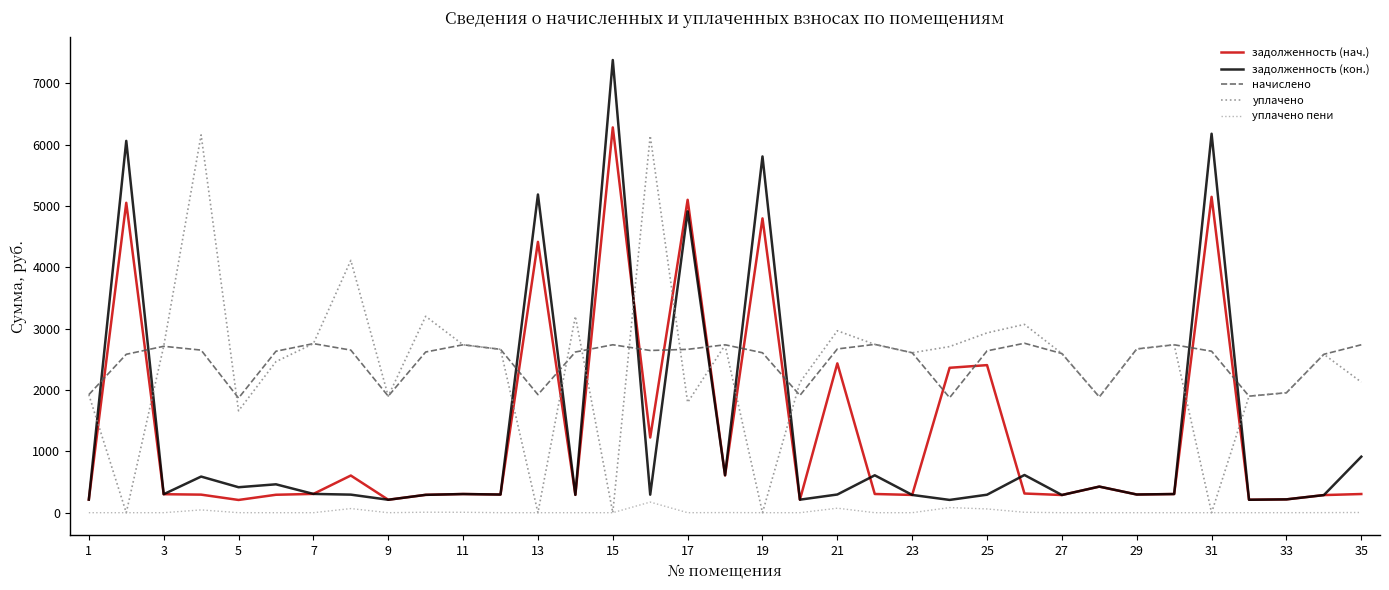

What is the minimum value for начислено?

1869.2